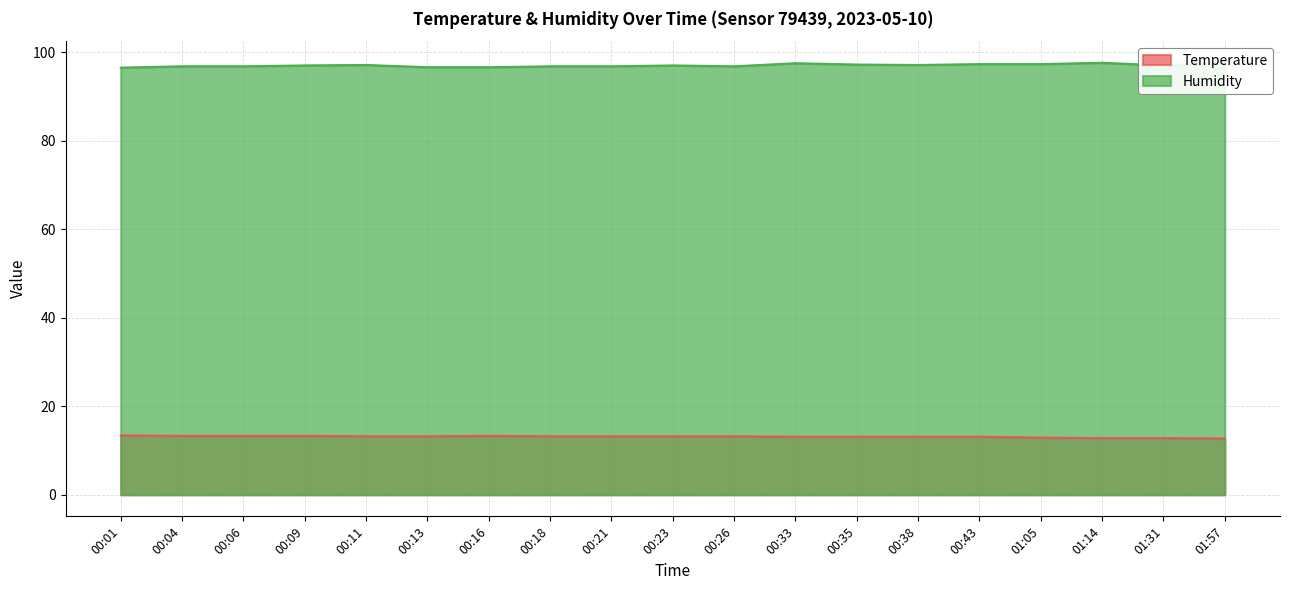

Which category has the highest value in the Humidity series?

01:14